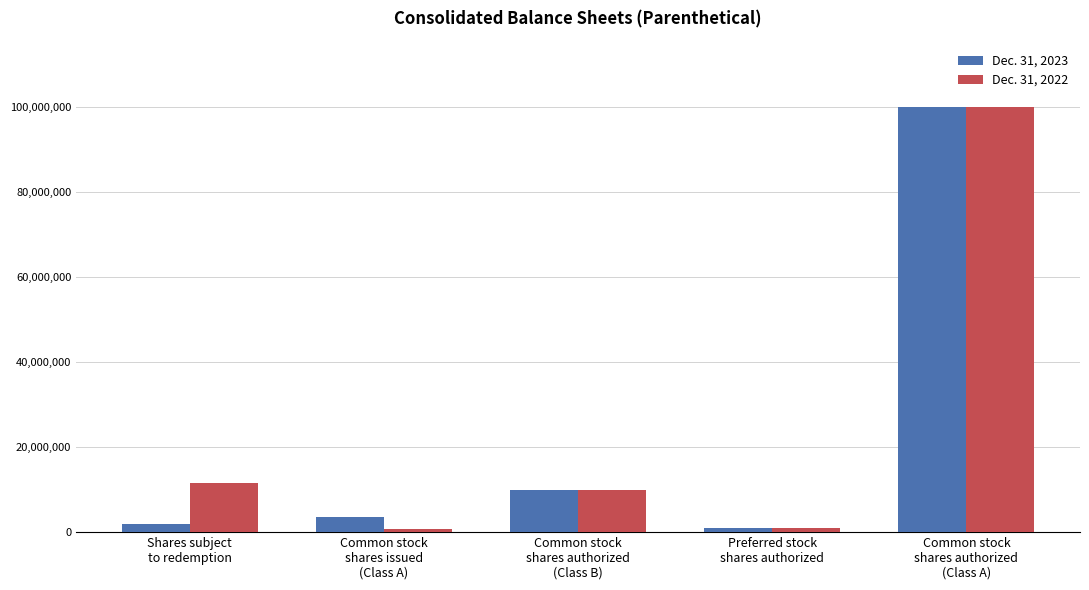

What is the label of the 5th bar from the right?

Shares subject
to redemption